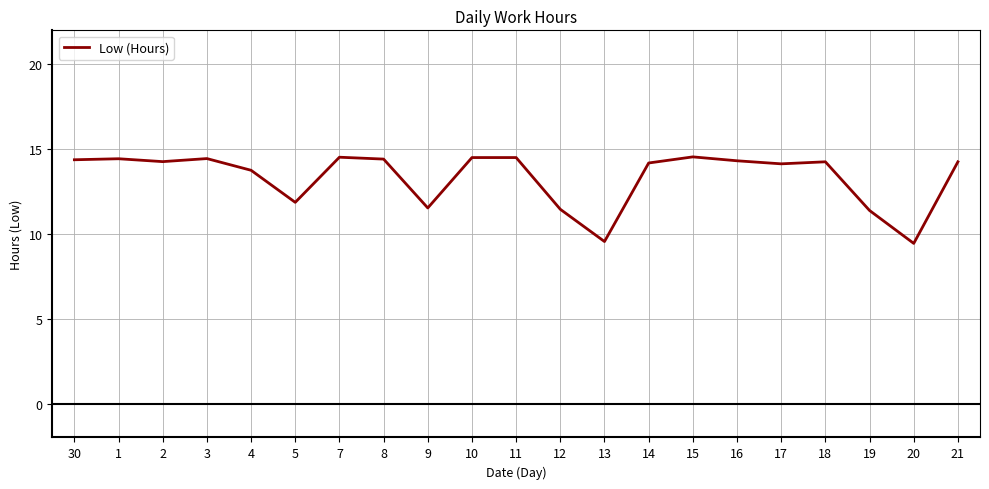

What is the maximum value shown in the chart?

14.5